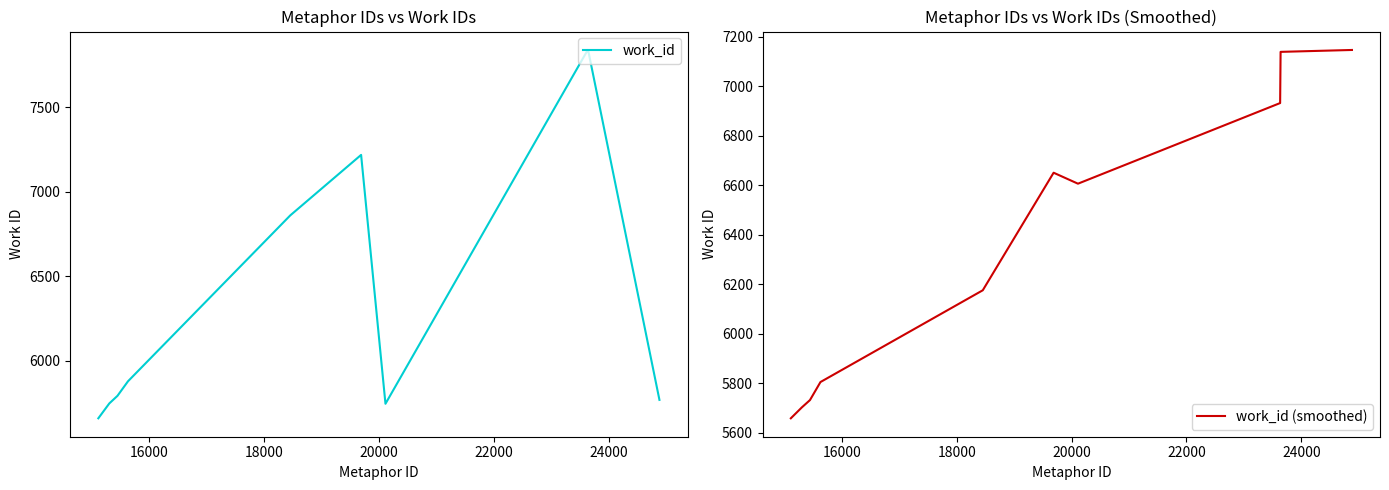

What is the minimum value for work_id?

5658